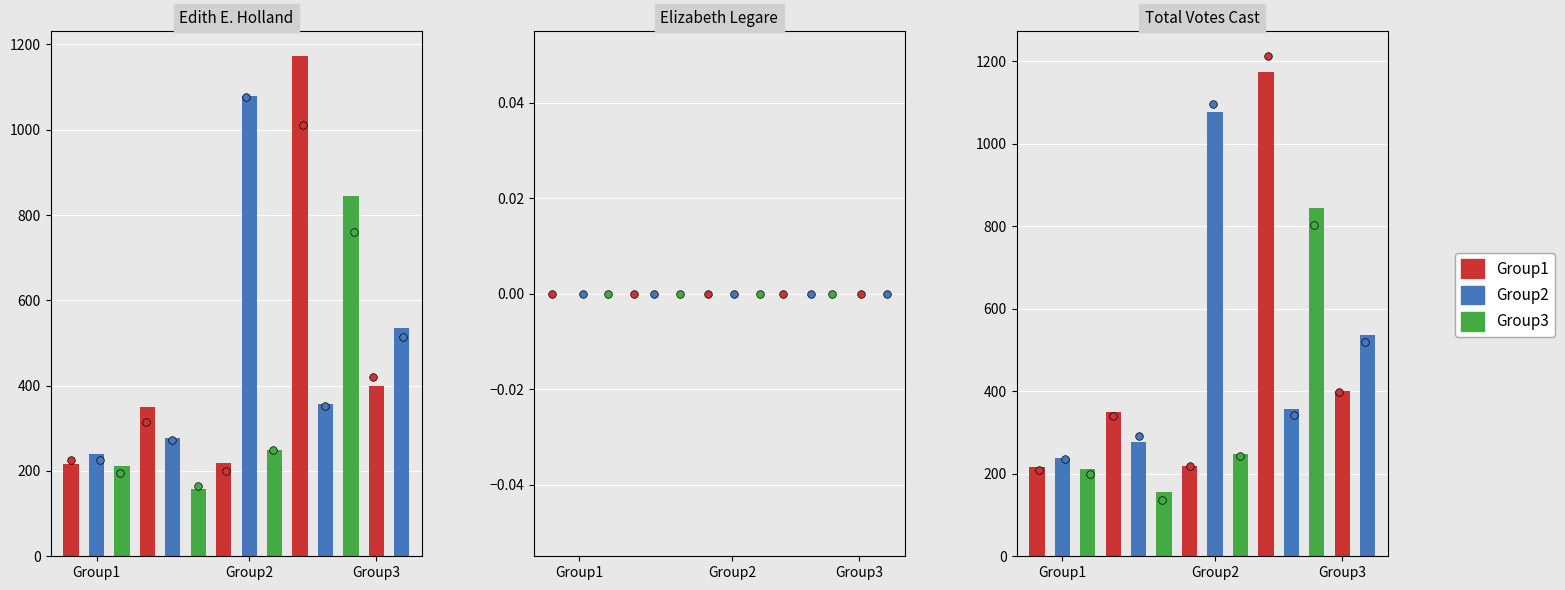

Which series has the largest total across all categories?

Total Votes Cast